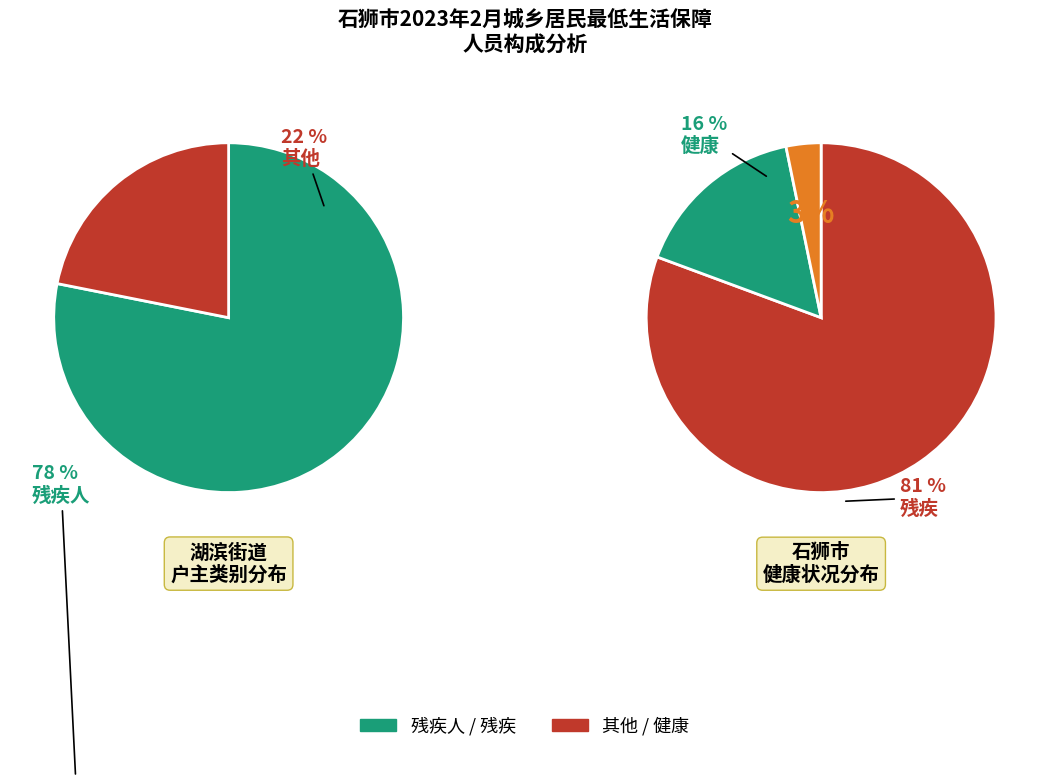

Which category accounts for the majority?

残疾人